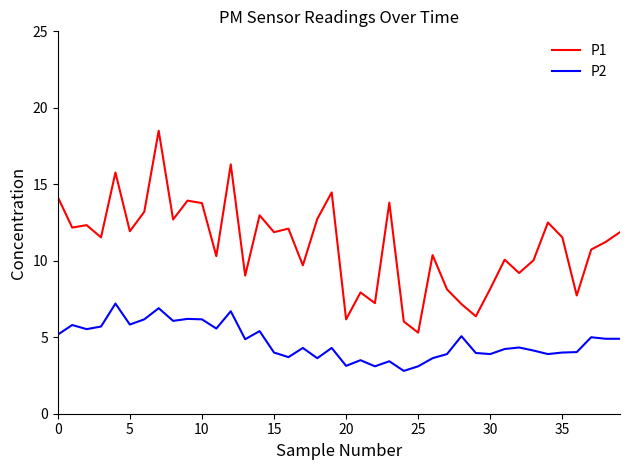

Rank the series by their average value, from lowest to highest.

P2, P1